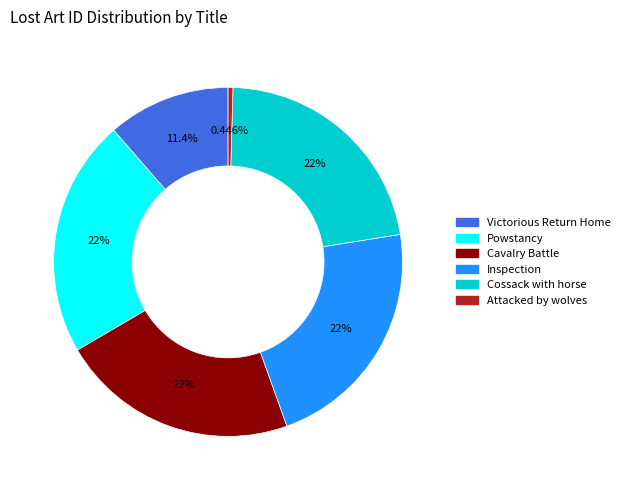

Is there any slice that represents more than half of the pie?

No